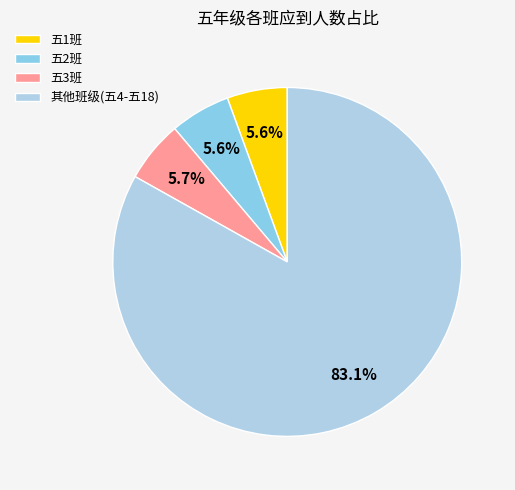

What percentage is NOT represented by 五3班?

94.3%